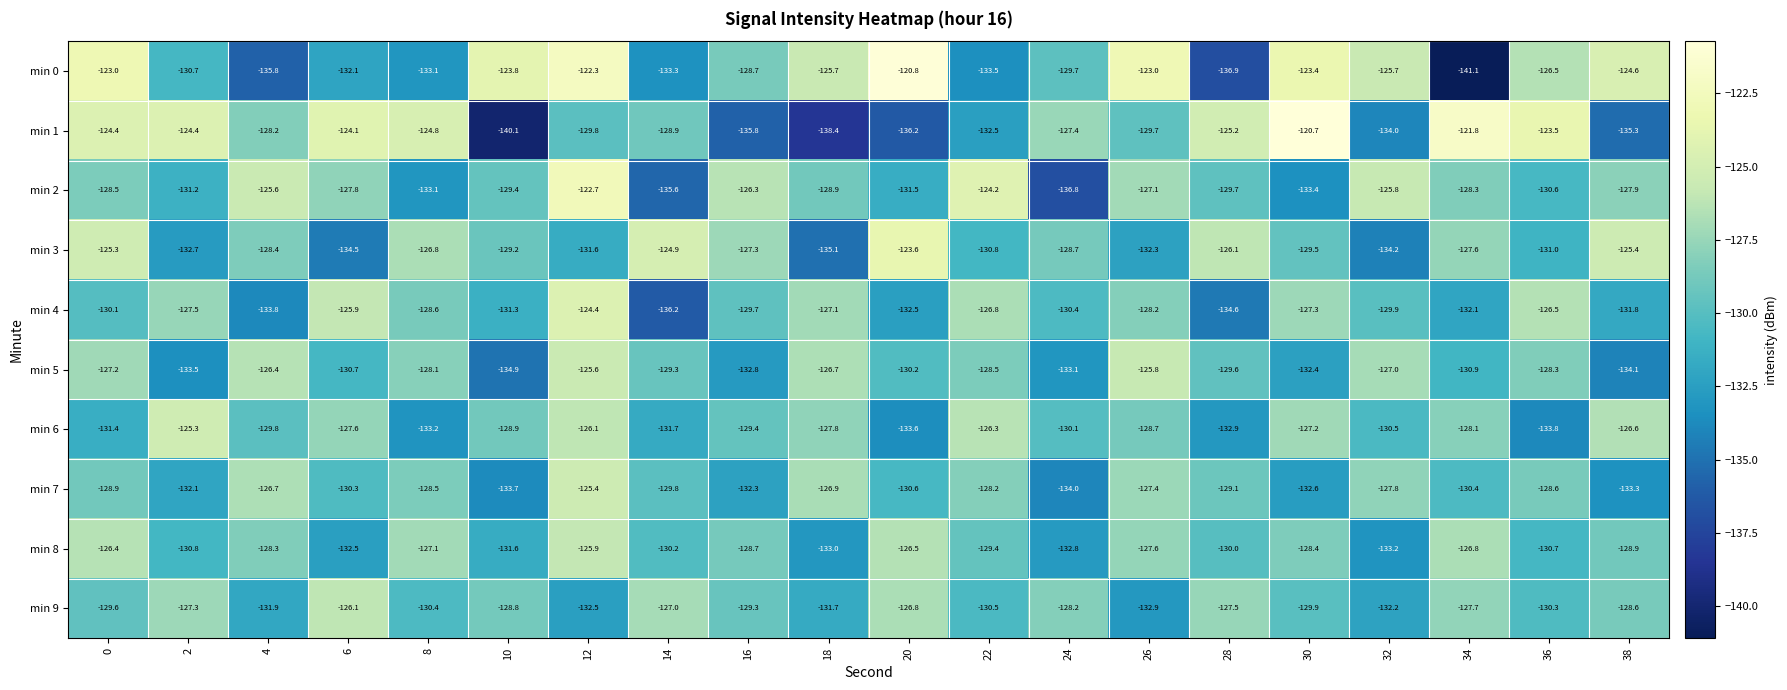

Is it true that min 5 equals -176.8 at 12?

False